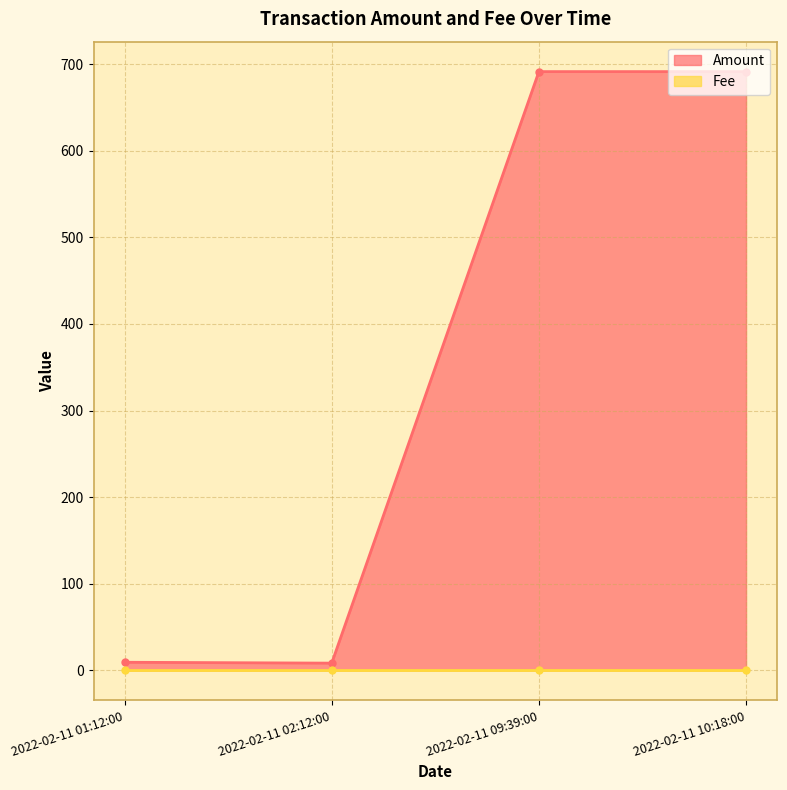

At which category does Amount reach its first local valley?

2022-02-11 02:12:00